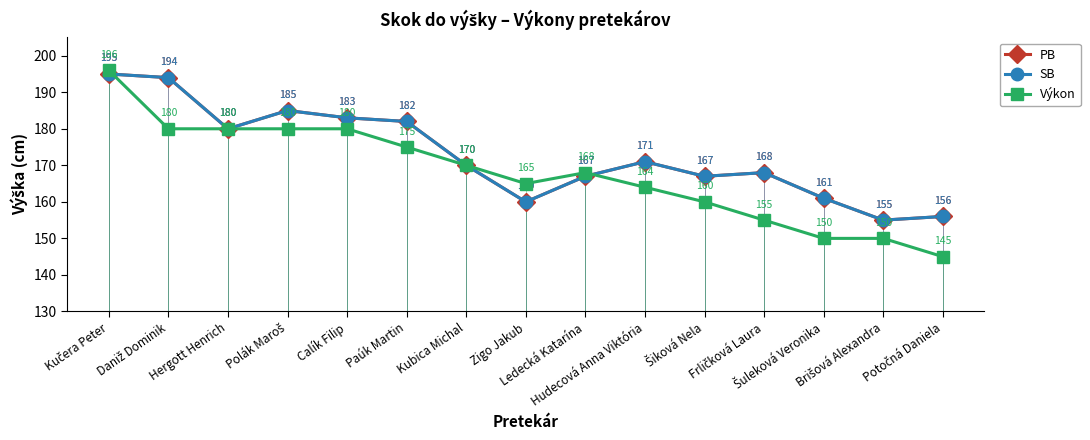

Reading left to right, list all the values displayed in this chart.

PB: 195	194	180	185	183	182	170	160	167	171	167	168	161	155	156
SB: 195	194	180	185	183	182	170	160	167	171	167	168	161	155	156
Výkon: 196	180	180	180	180	175	170	165	168	164	160	155	150	150	145